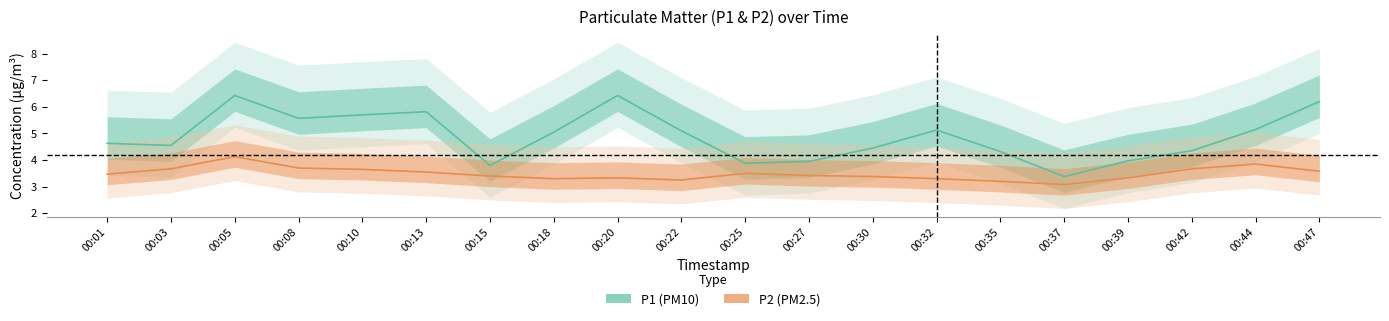

At which category does the chart reach its minimum across all series?

00:37